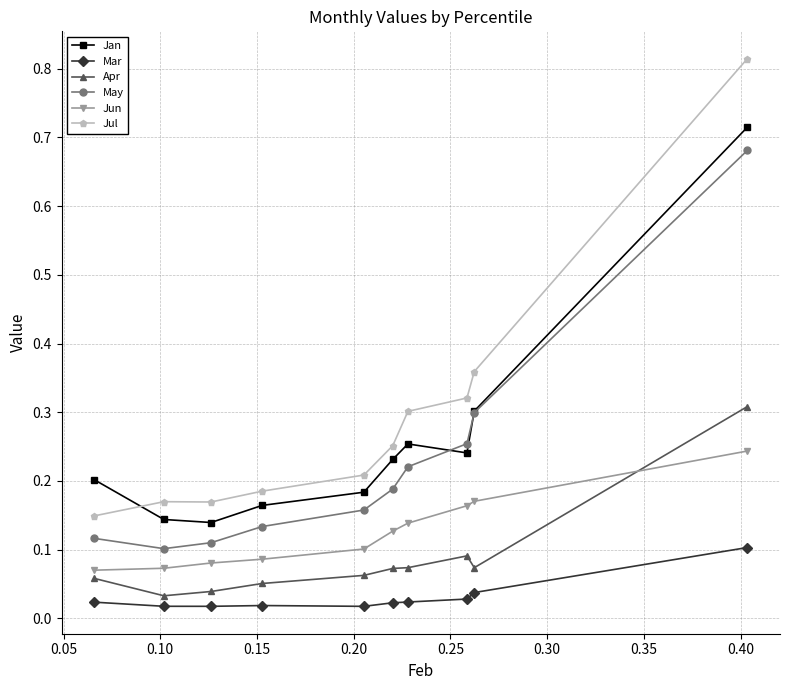

What are all the series names shown in the legend?

Jan, Mar, Apr, May, Jun, Jul